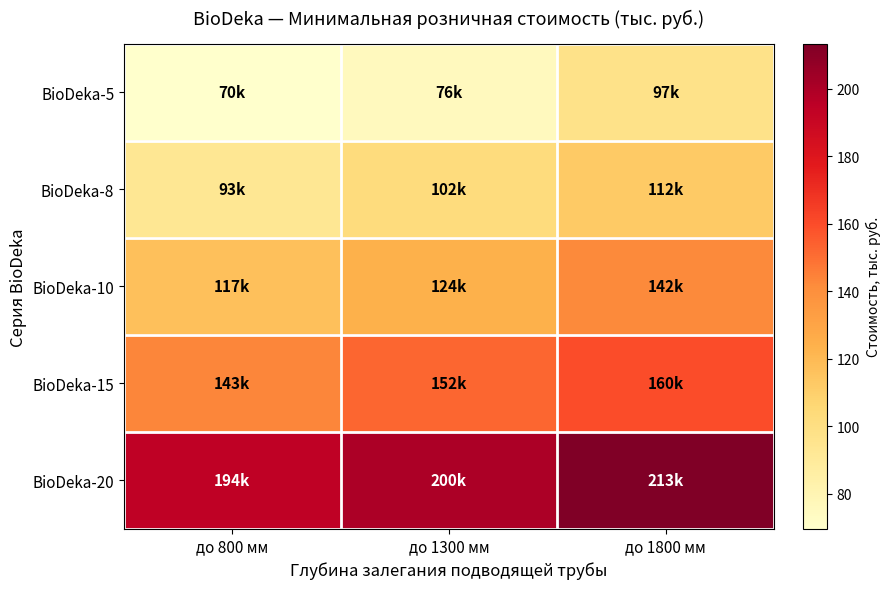

At how many categories does at least one series exceed 146?

3